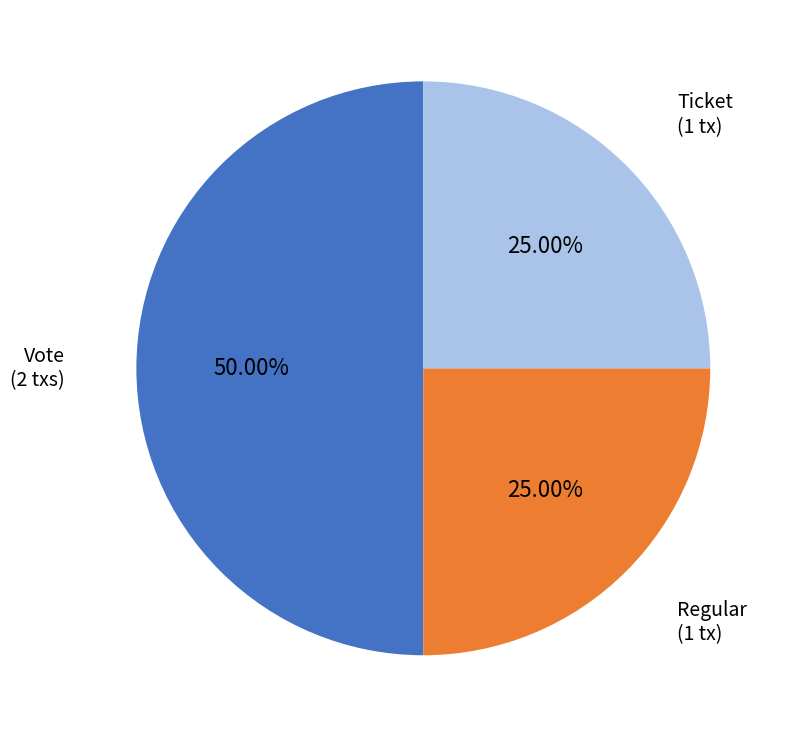

How many slices are in this pie chart?

3